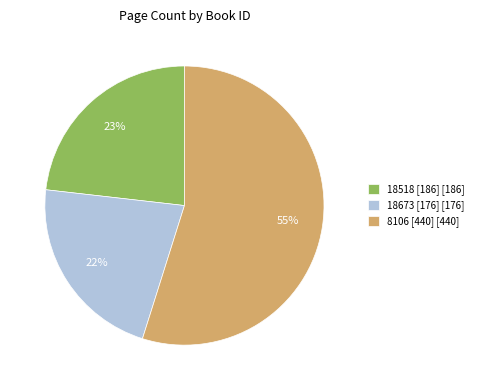

Which has a higher value, 18673 [176] or 8106 [440]?

8106 [440]